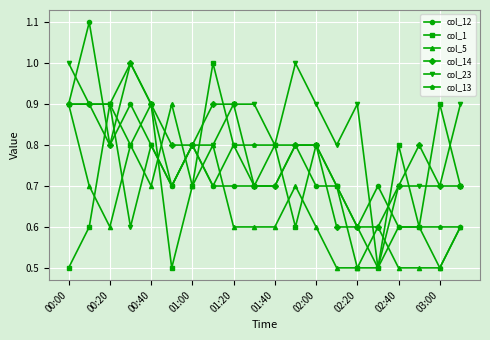

At how many categories does at least one series exceed 0?

20